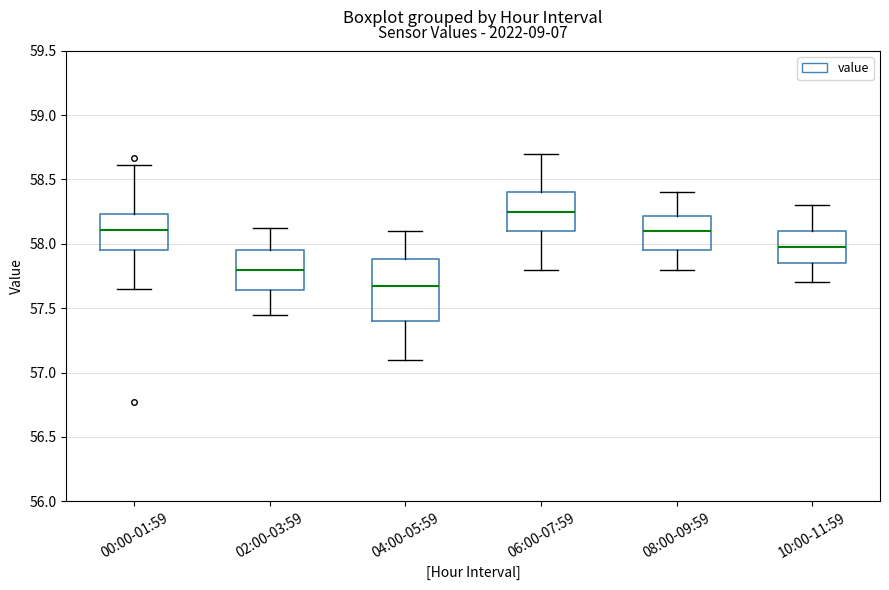

Which box is the tallest, from its lower edge to its upper edge?

04:00-05:59